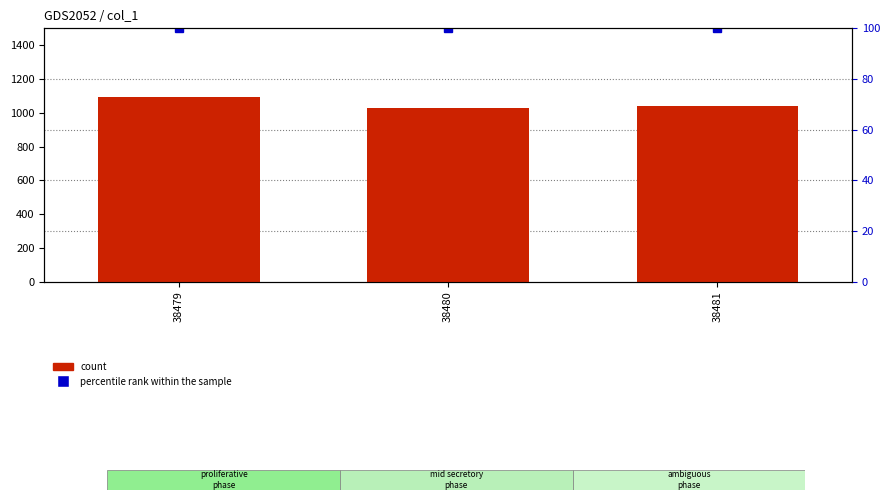

How many bars are there in total?

3